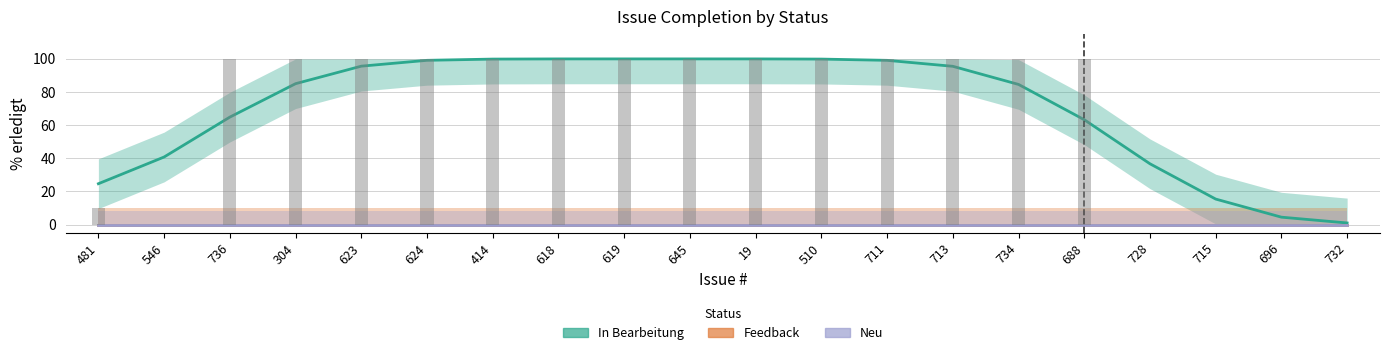

At 728, list the series in order from largest to smallest.

In Bearbeitung, Feedback, Neu